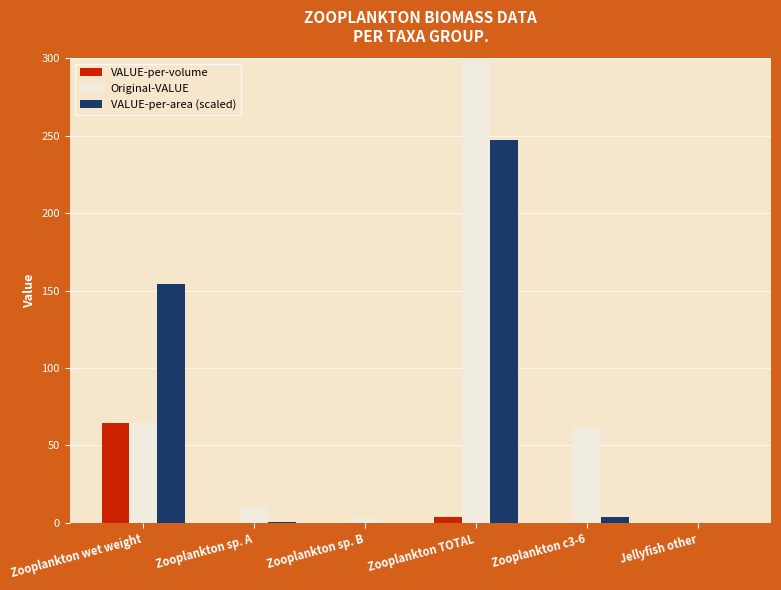

Which series has the largest range (max minus min)?

Original-VALUE